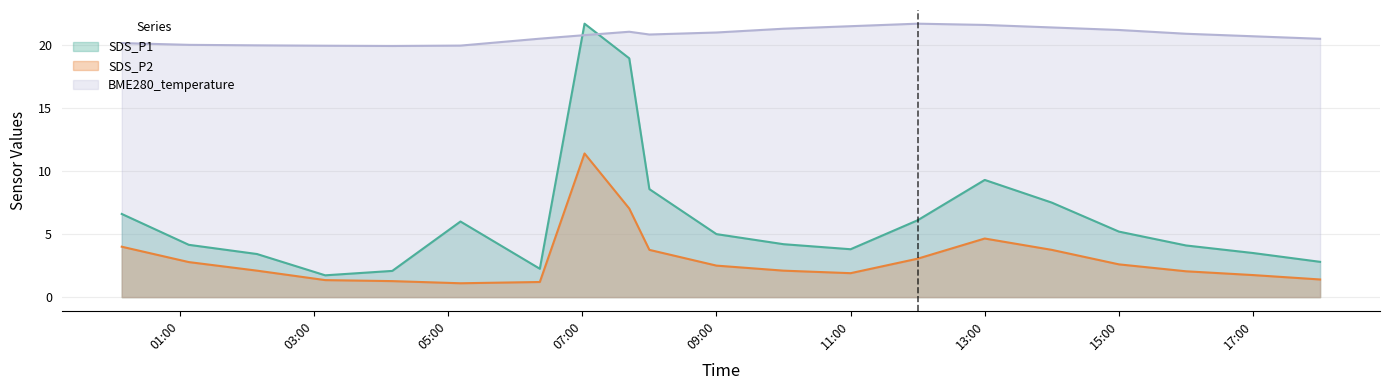

Which series has the widest spread of values?

SDS_P1